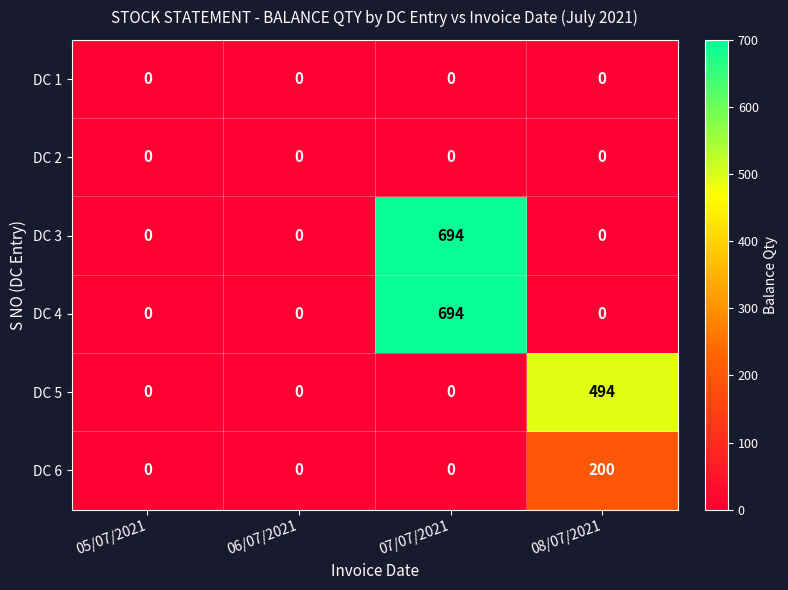

At which category is the sum across all series the highest?

07/07/2021